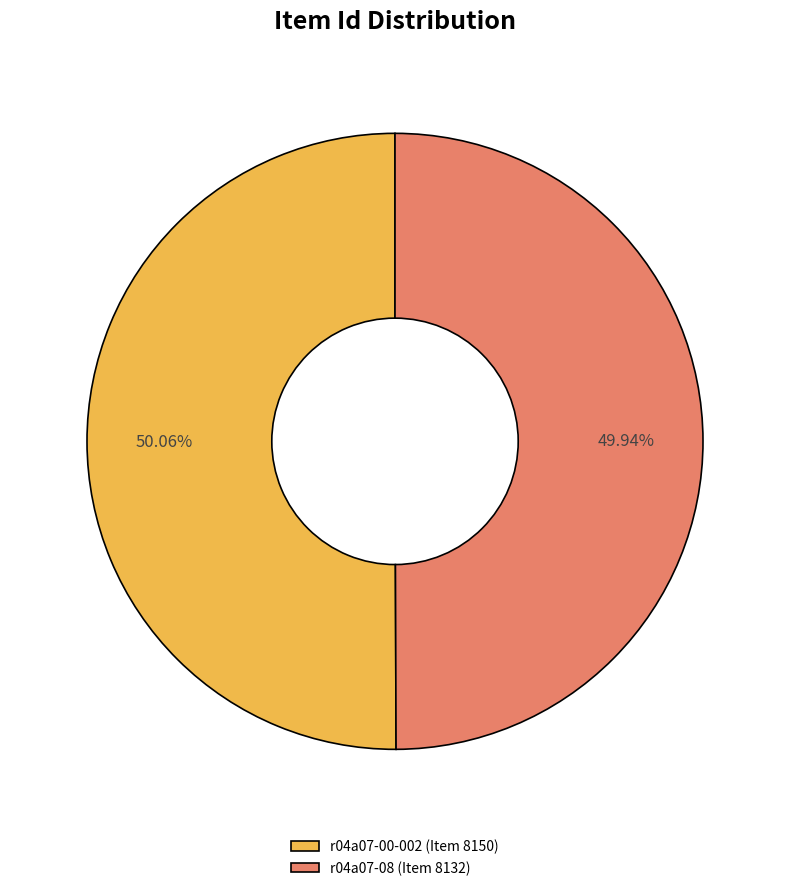

Does any single category account for the majority?

Yes